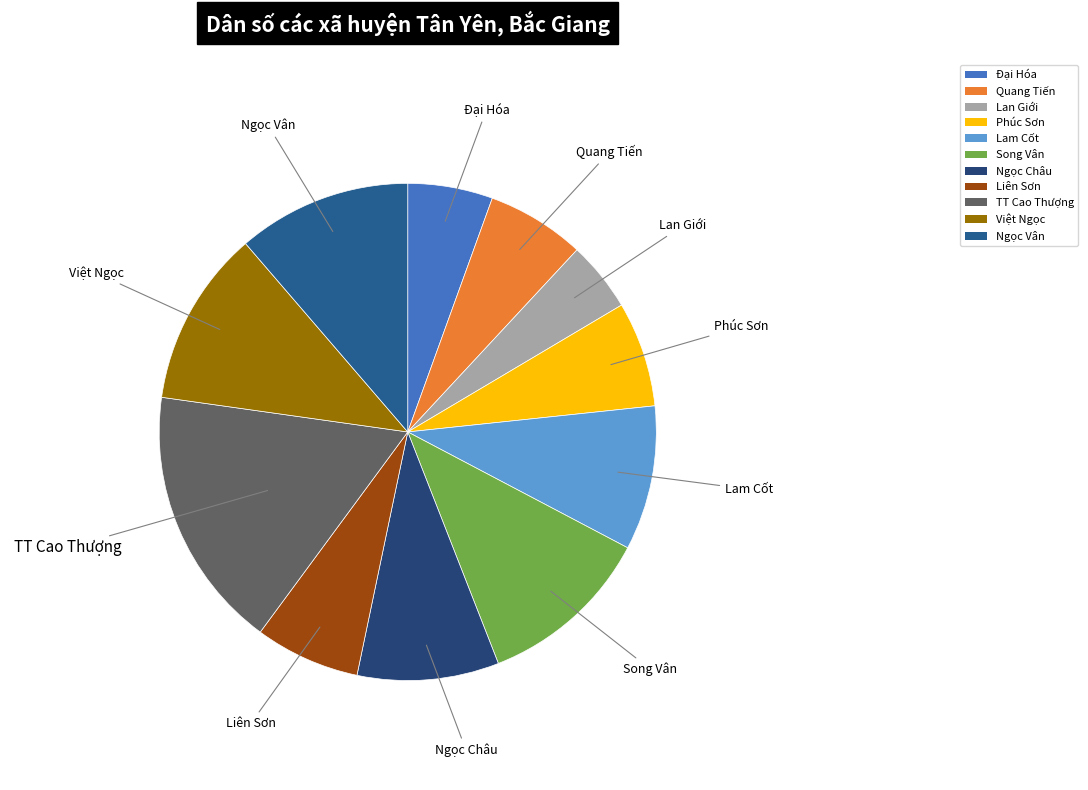

Count the number of slices in the pie.

11